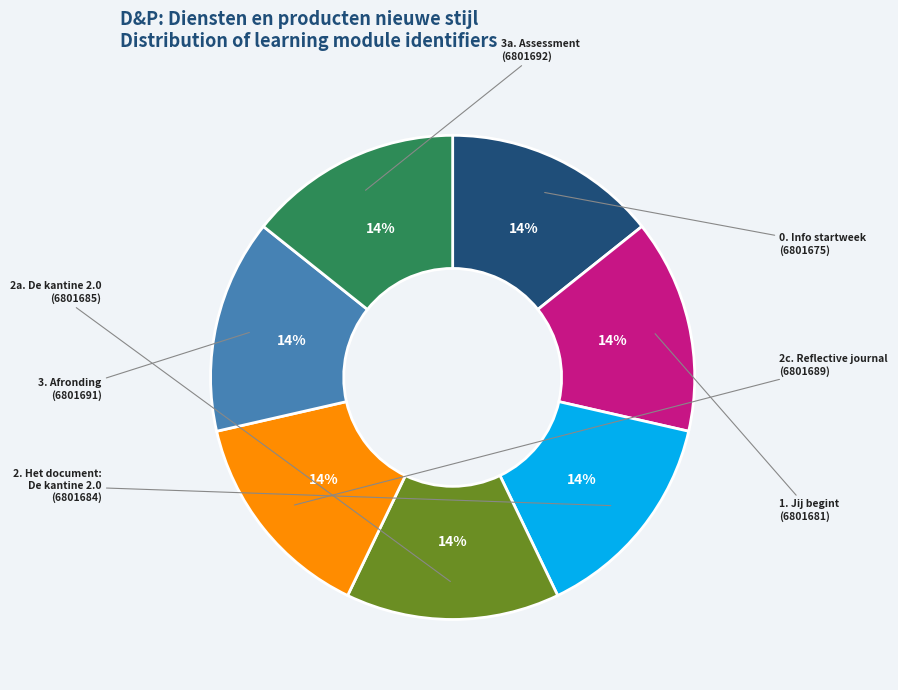

Does any single category account for the majority?

No